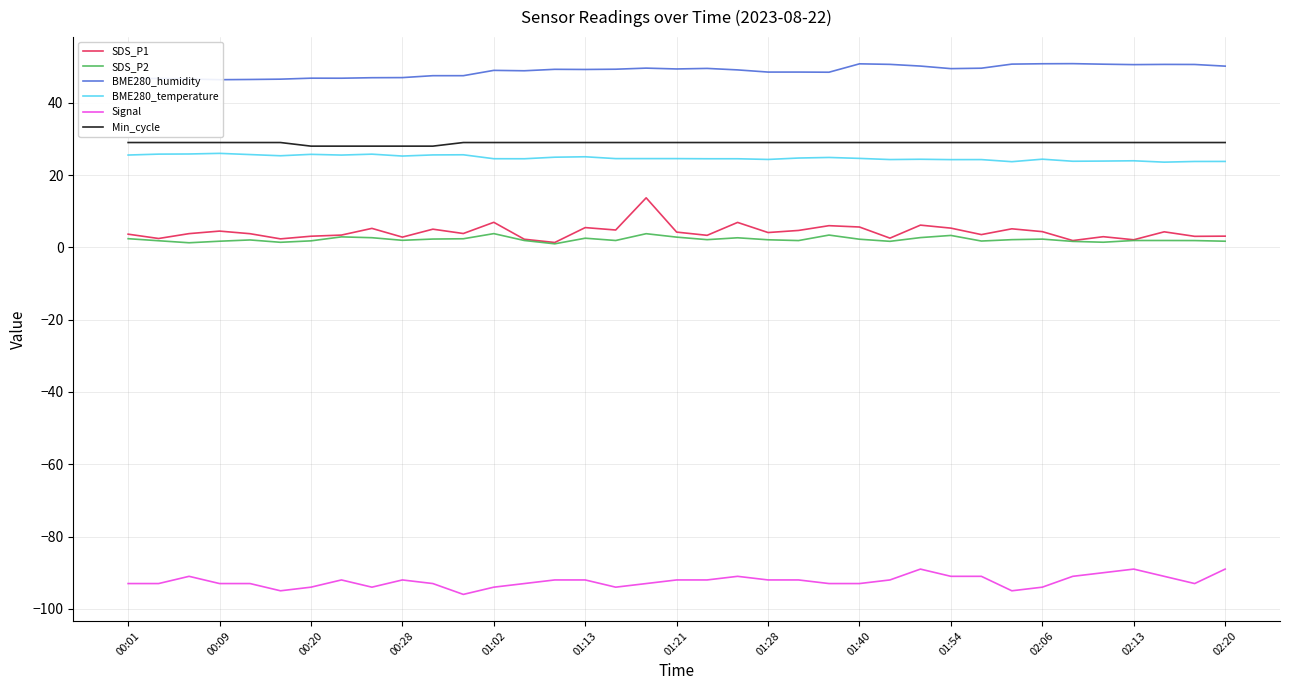

True or false: Signal and Min_cycle cross at least once.

False